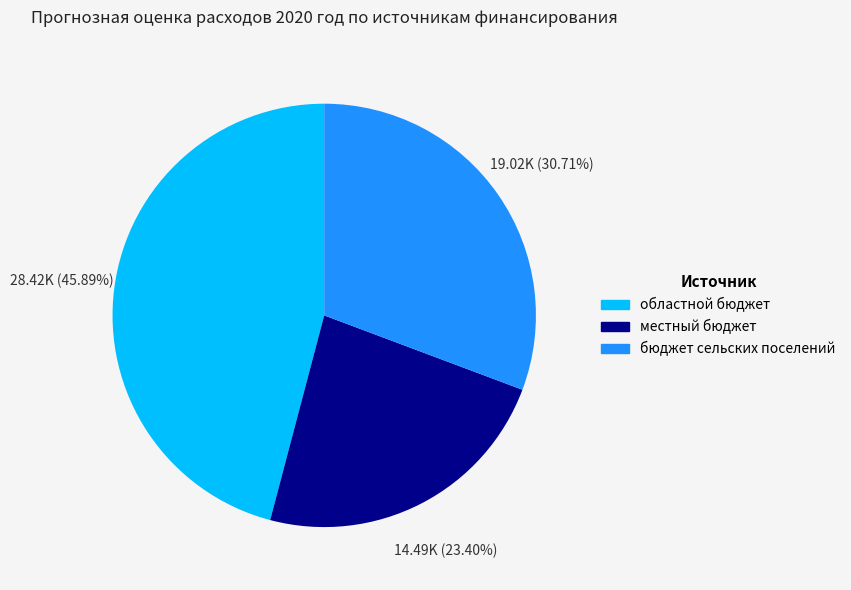

Is it true that бюджет сельских поселений is 23% of the pie?

False